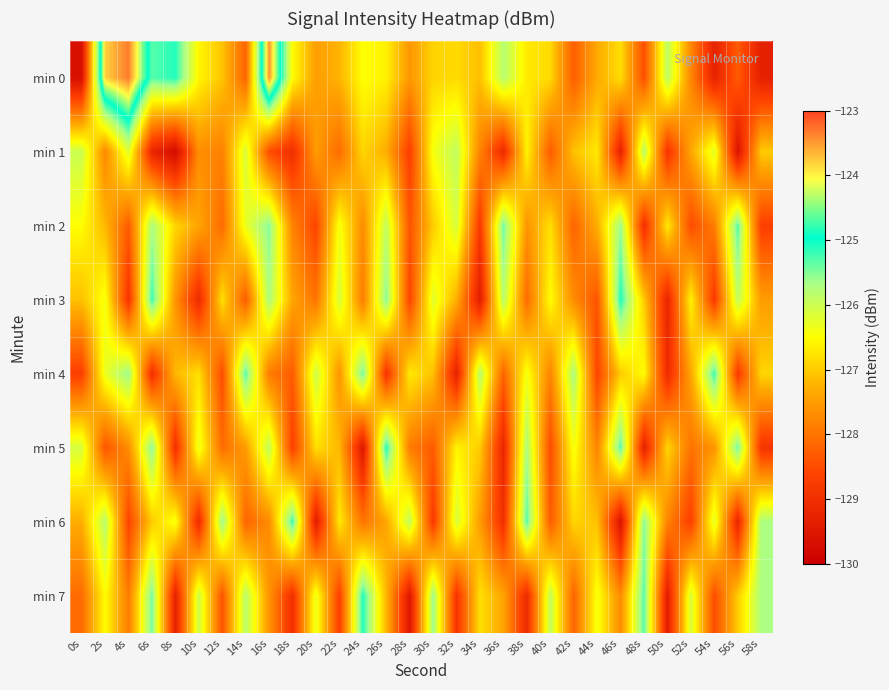

Which series has the widest spread of values?

min 0